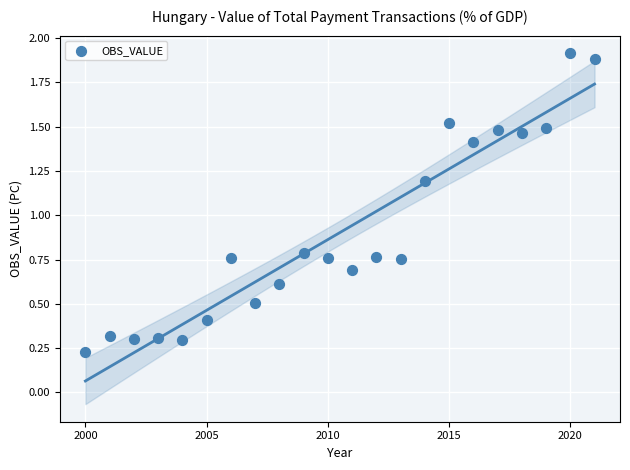

What is the range of X values (max minus min)?

21.0